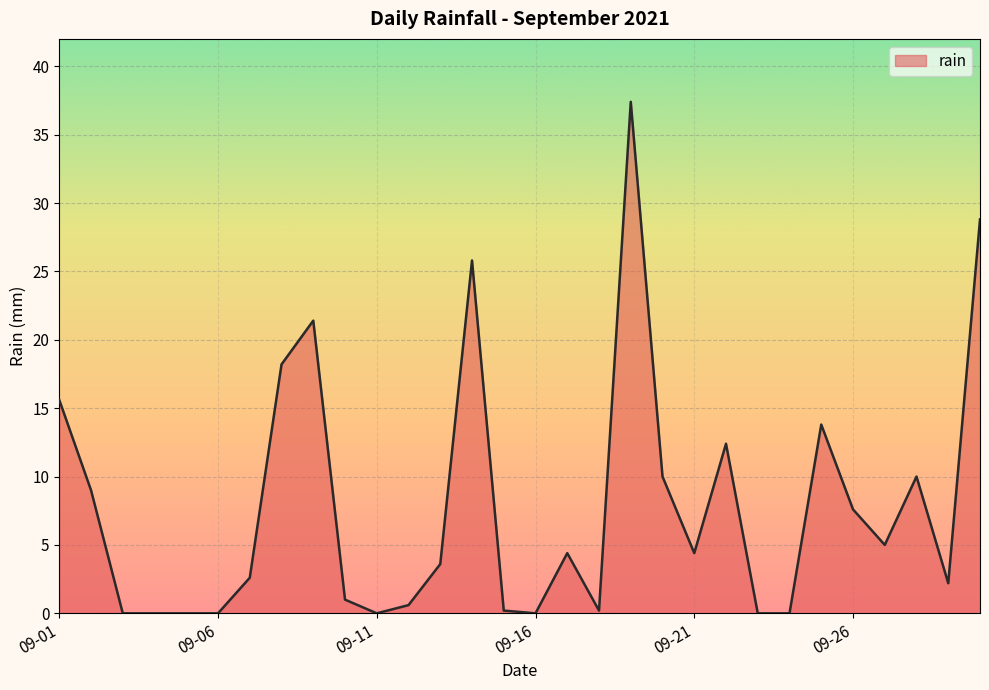

How many lines are shown in the chart?

1